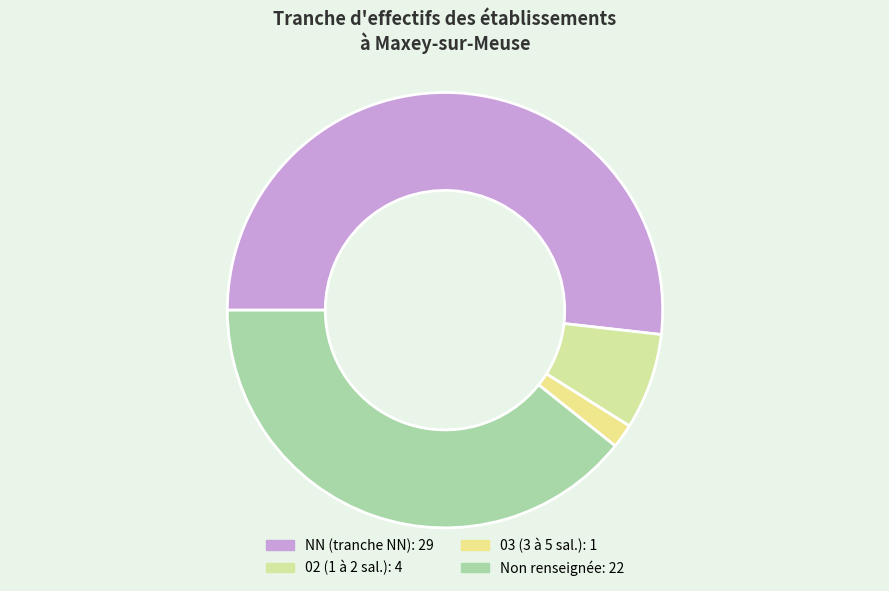

How many segments does this pie chart have?

4